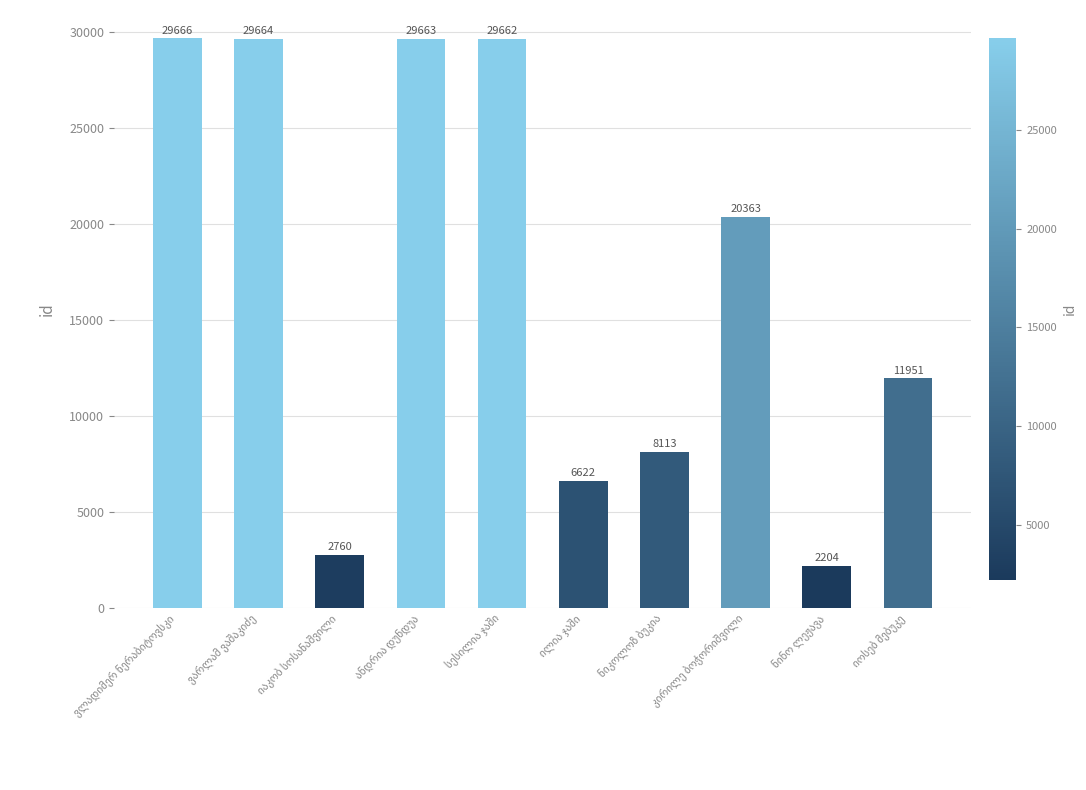

How many series are shown in this chart?

1